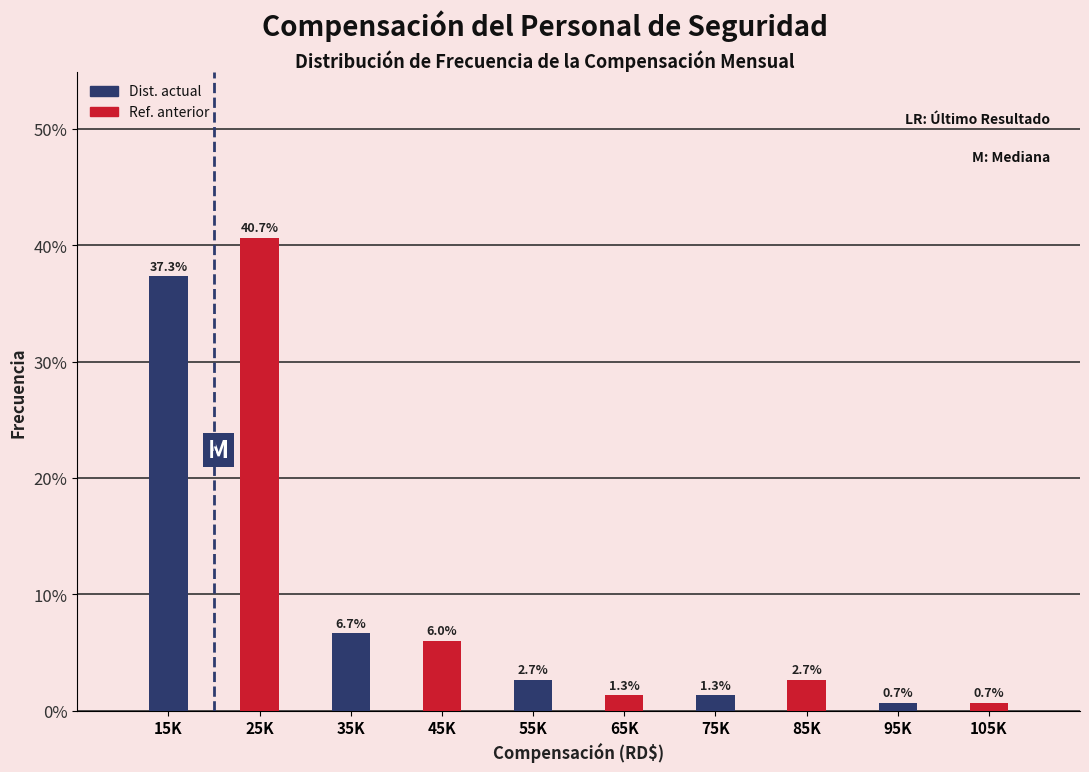

Reading left to right, extract all data points from this chart.

37.3	40.7	6.7	6.0	2.7	1.3	1.3	2.7	0.7	0.7